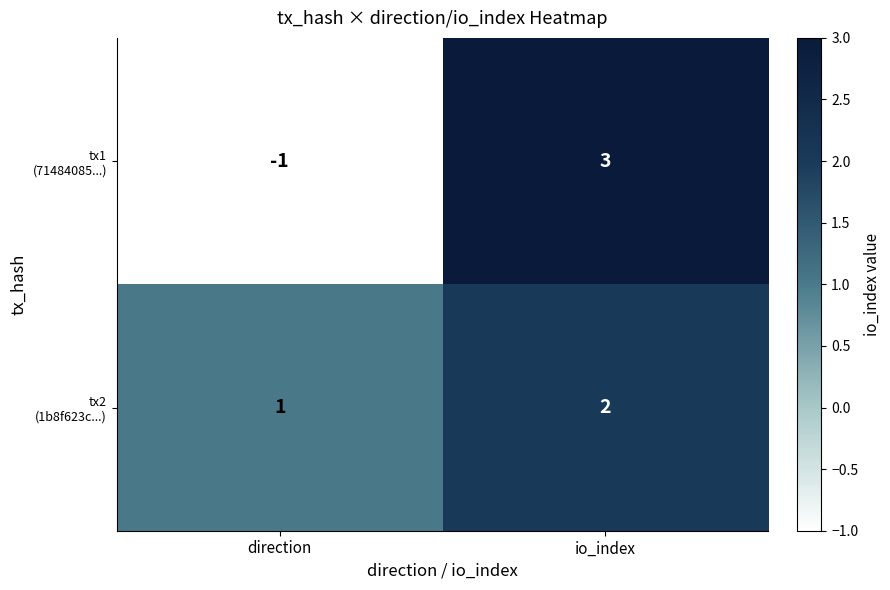

What is the total value across all series at io_index?

5